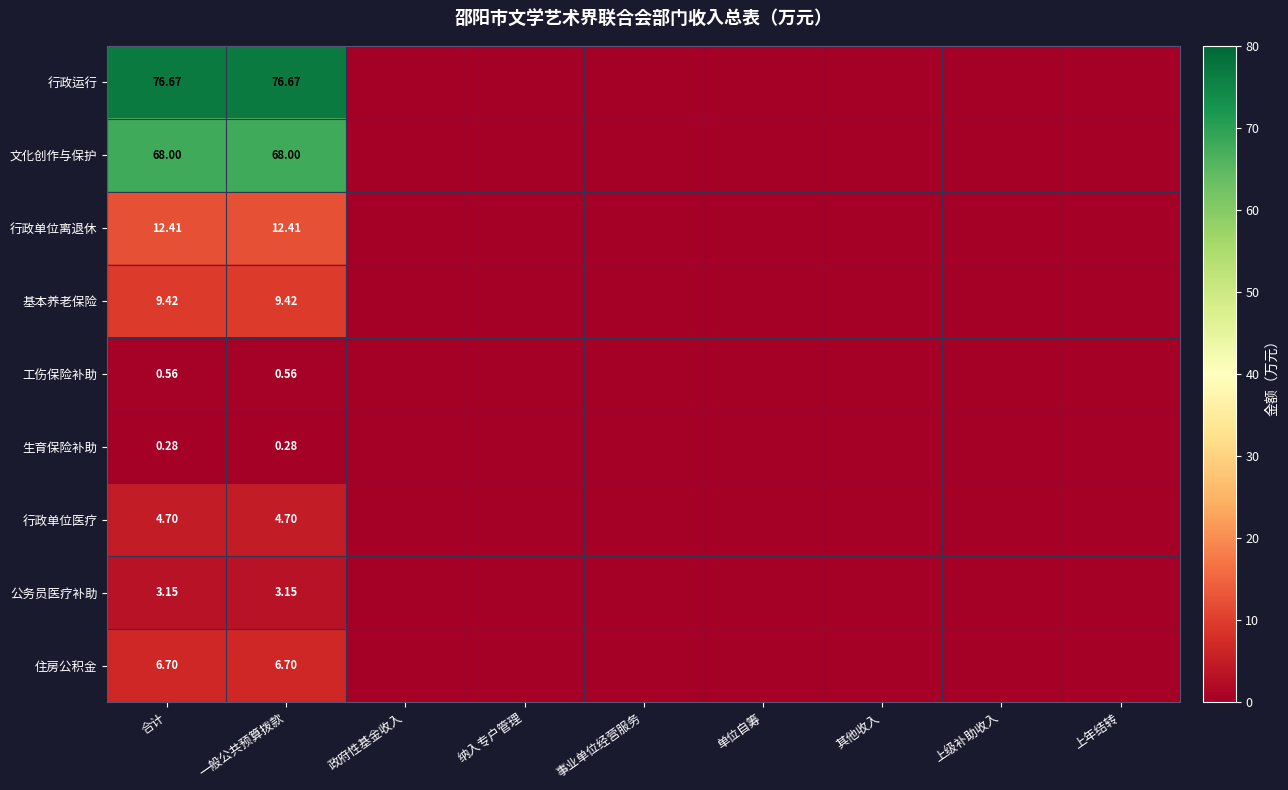

At 一般公共预算拨款, list the series in order from largest to smallest.

行政运行, 文化创作与保护, 行政单位离退休, 基本养老保险, 住房公积金, 行政单位医疗, 公务员医疗补助, 工伤保险补助, 生育保险补助